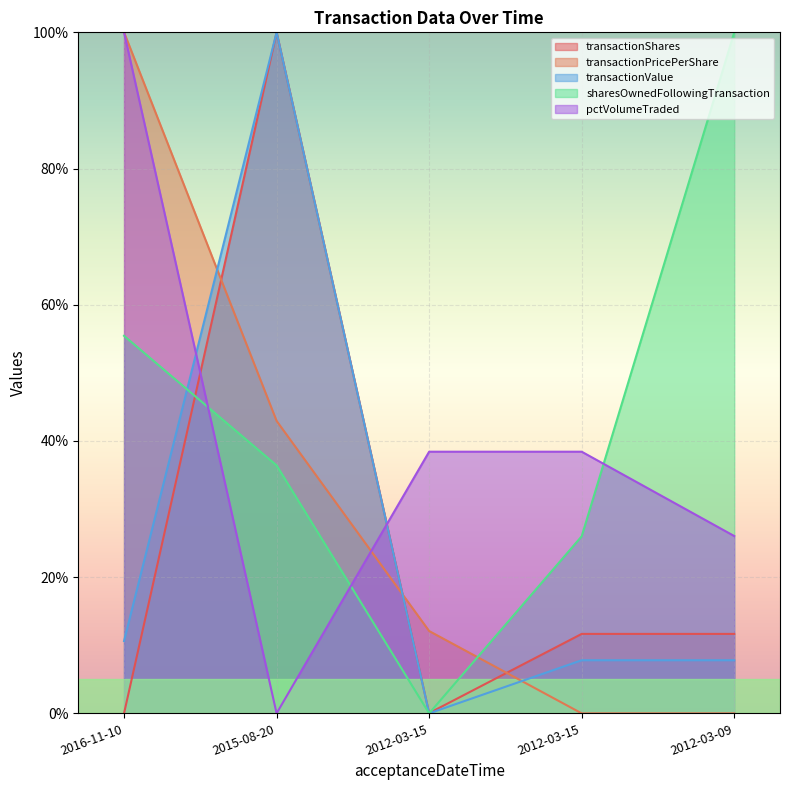

At which category does pctVolumeTraded reach its first local valley?

2015-08-20